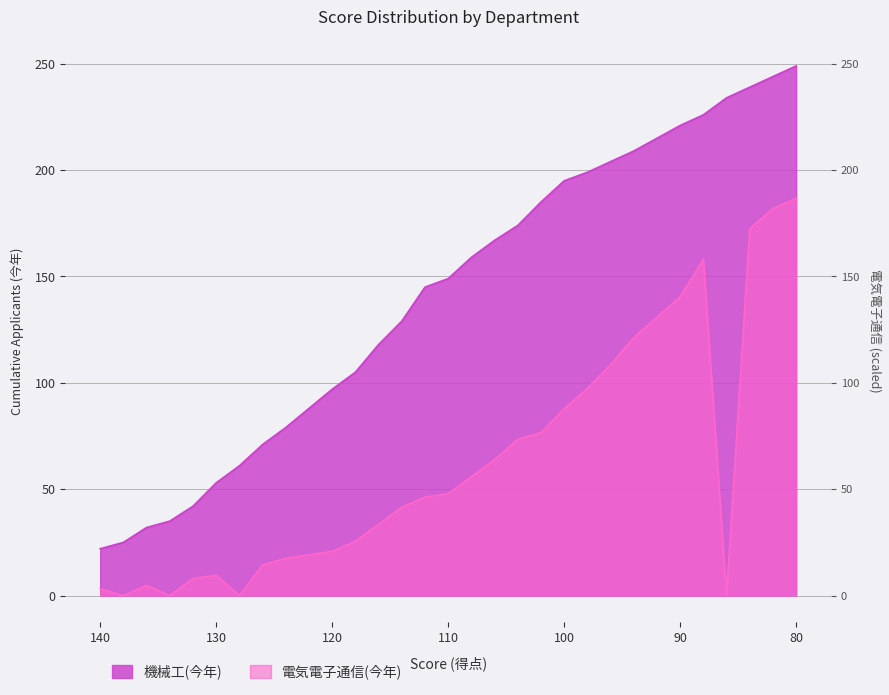

List the labels in order of 電気電子通信(今年) value, smallest first.

138, 134, 128, 86, 140, 136, 132, 130, 126, 124, 122, 120, 118, 116, 114, 112, 110, 108, 106, 104, 102, 100, 98, 96, 94, 92, 90, 88, 84, 82, 80